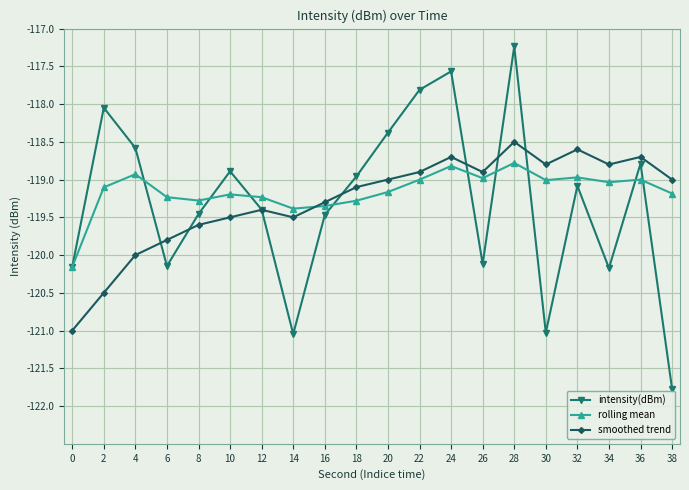

Is this an area chart (filled region under the line)?

No